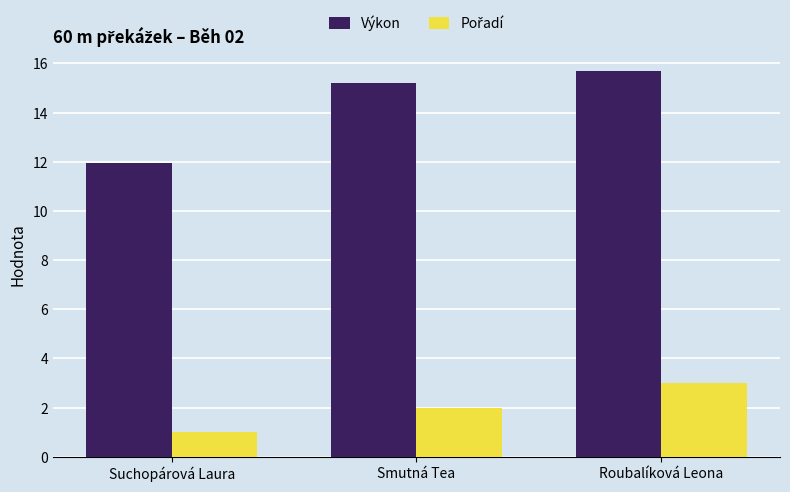

What is the difference between the Výkon values at Roubalíková Leona and Smutná Tea?

0.5